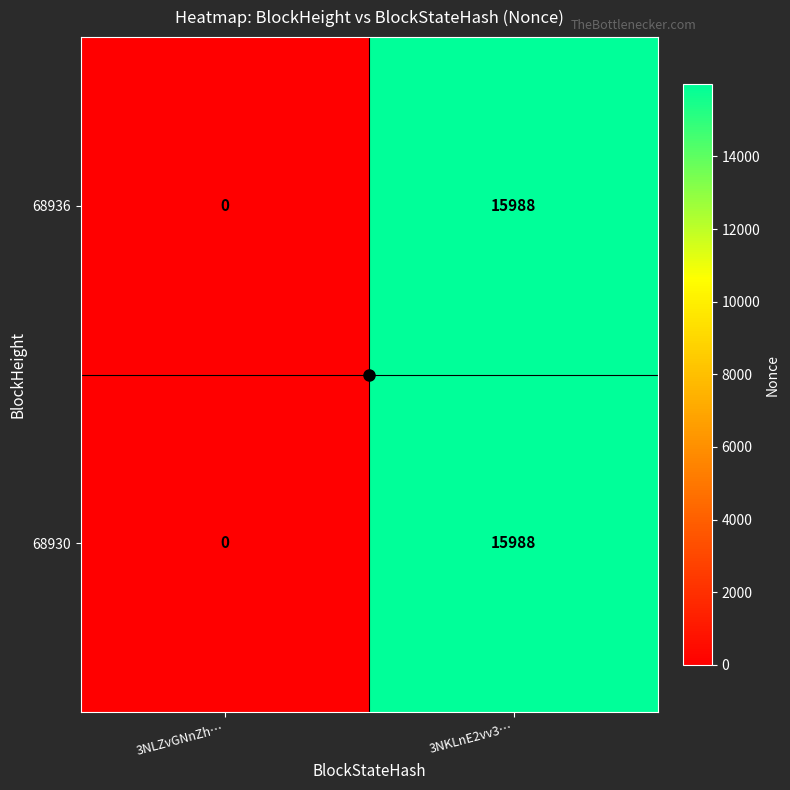

At which category is the sum across all series the highest?

3NKLnE2vv3…